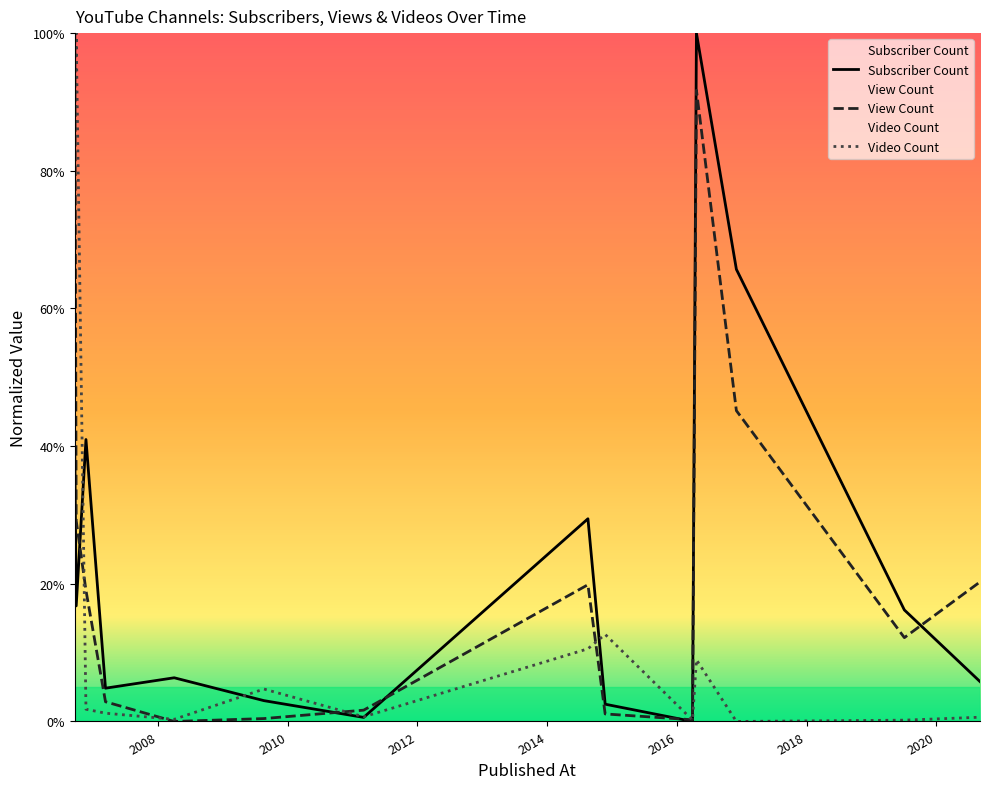

What is the maximum value for Subscriber Count?

100.0